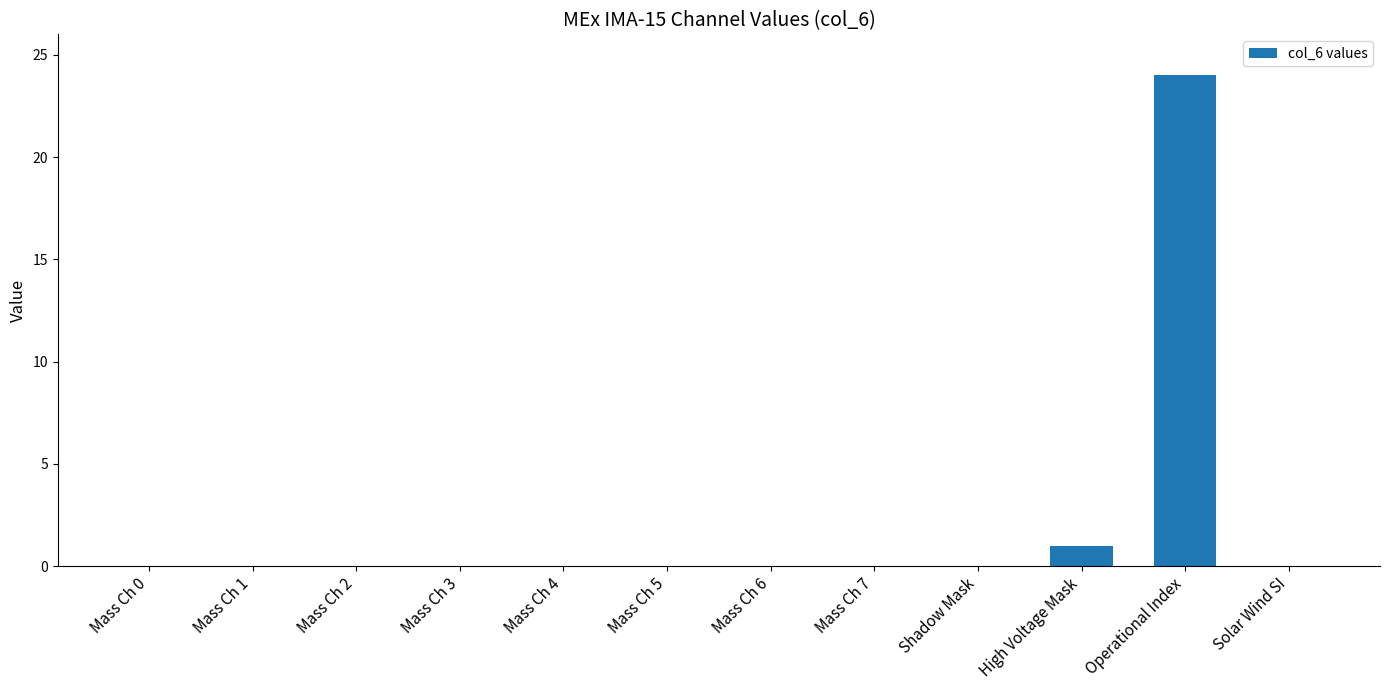

Are the bars horizontal?

No